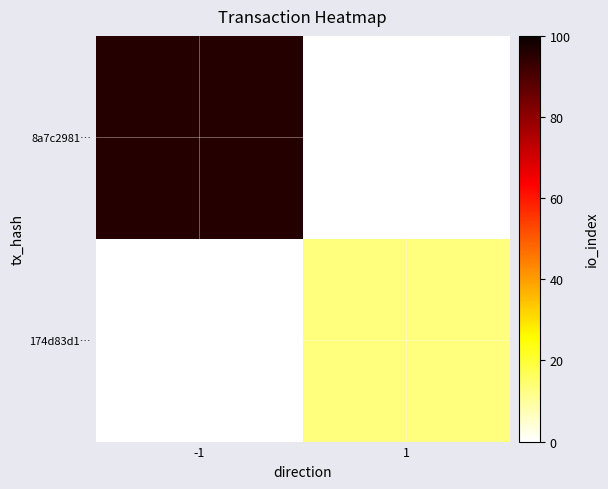

Reading left to right, what are all the values shown in this chart?

8a7c2981…: -1=96	1=0
174d83d1…: -1=0	1=13